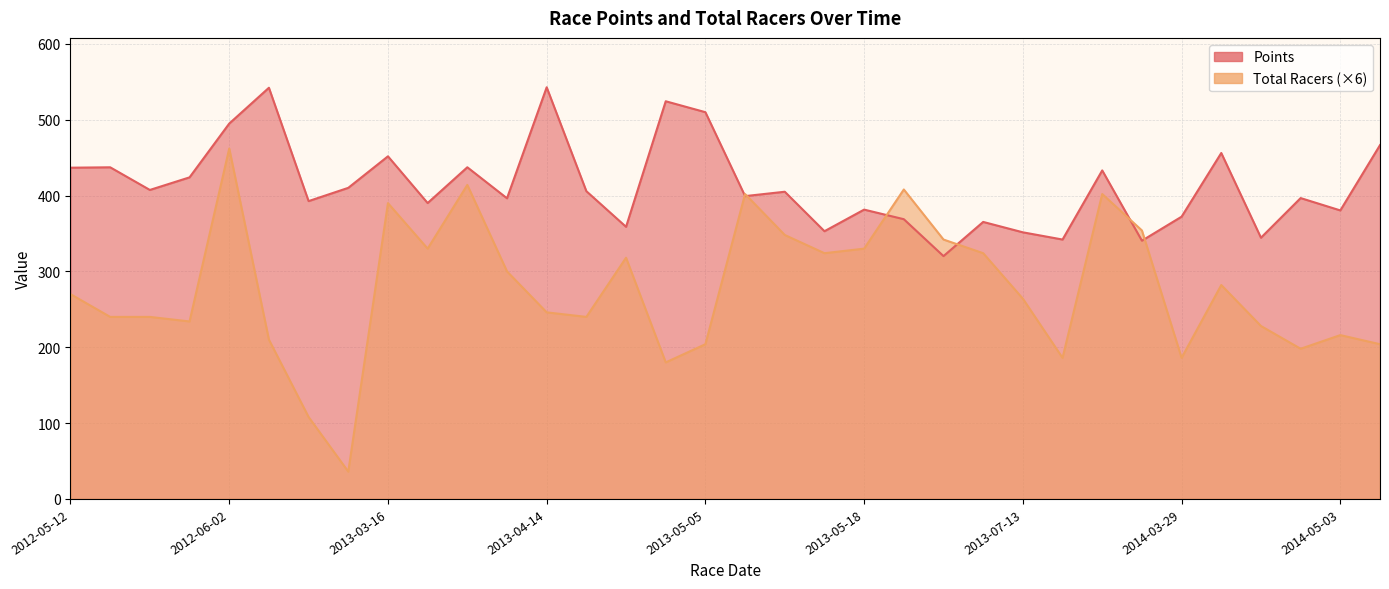

The Total Racers series shows 214.1 at 2013-05-11. True or false?

False